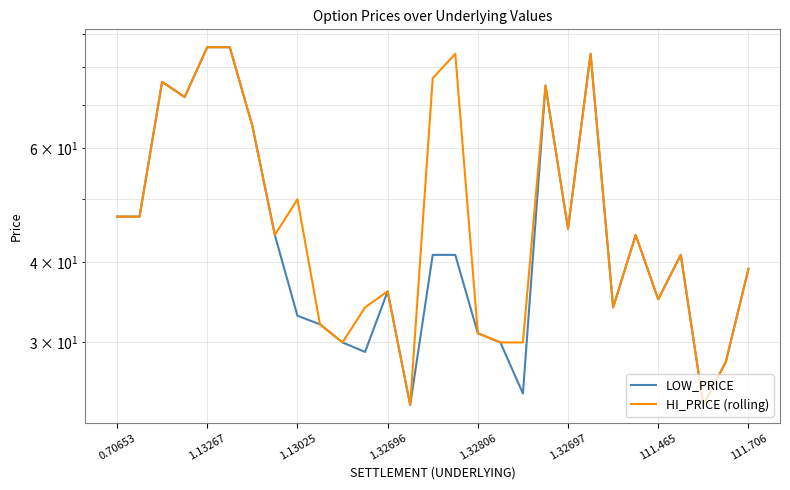

True or false: HI_PRICE (rolling) has a value of 13 at 11.

False